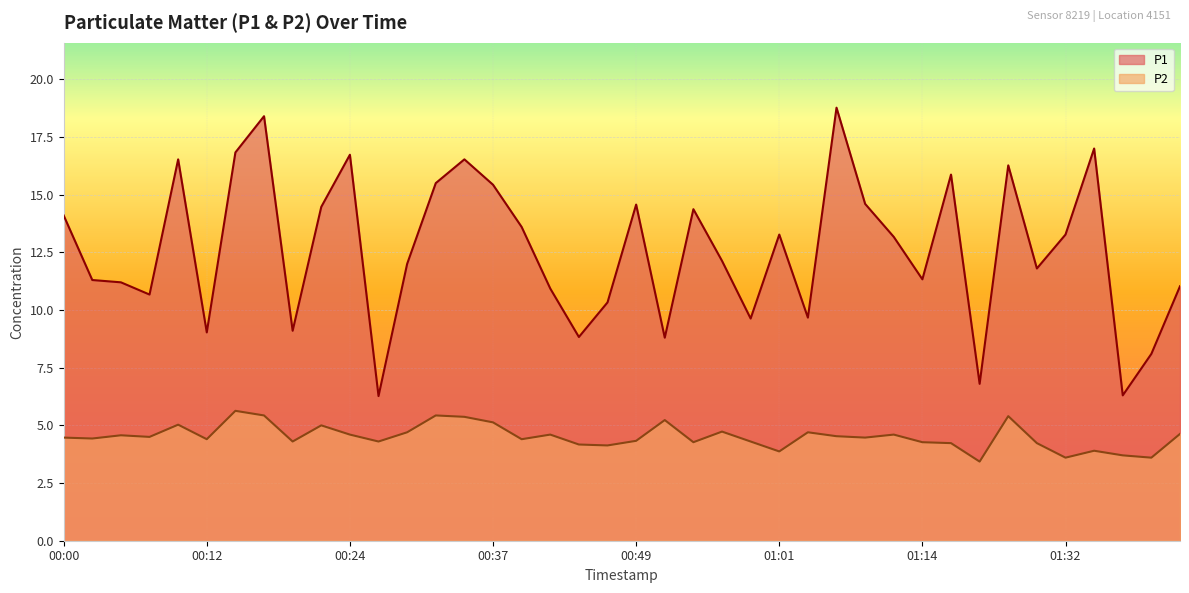

How many distinct data groups are displayed?

2